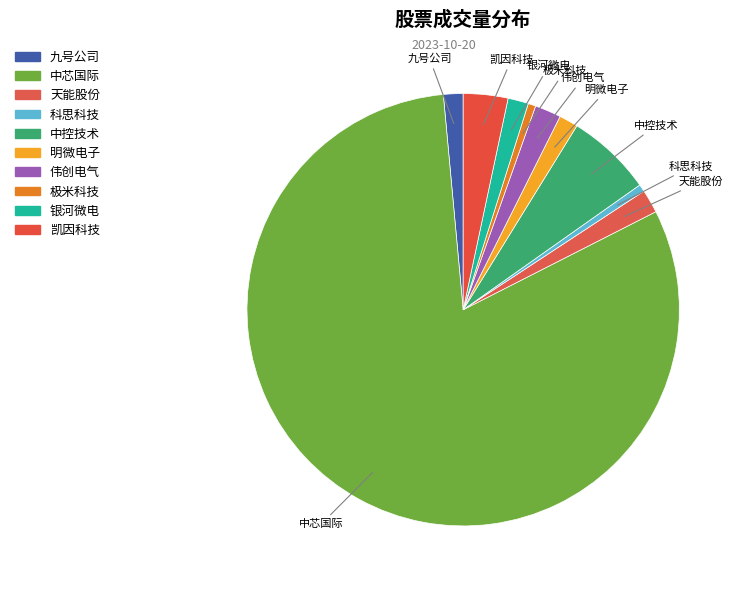

The 天能股份 slice represents 1% of the pie. True or false?

False